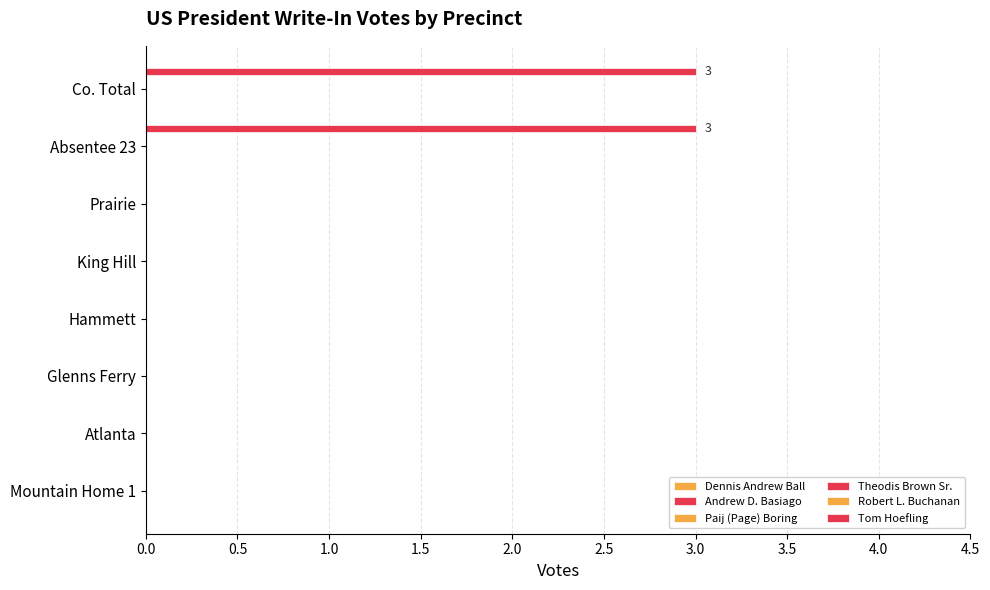

How many data points does each series have?

8